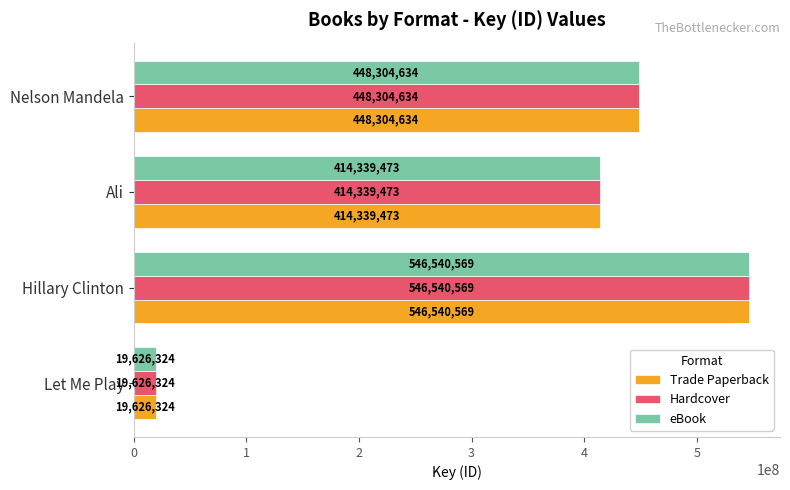

Count the number of categories in the chart.

4